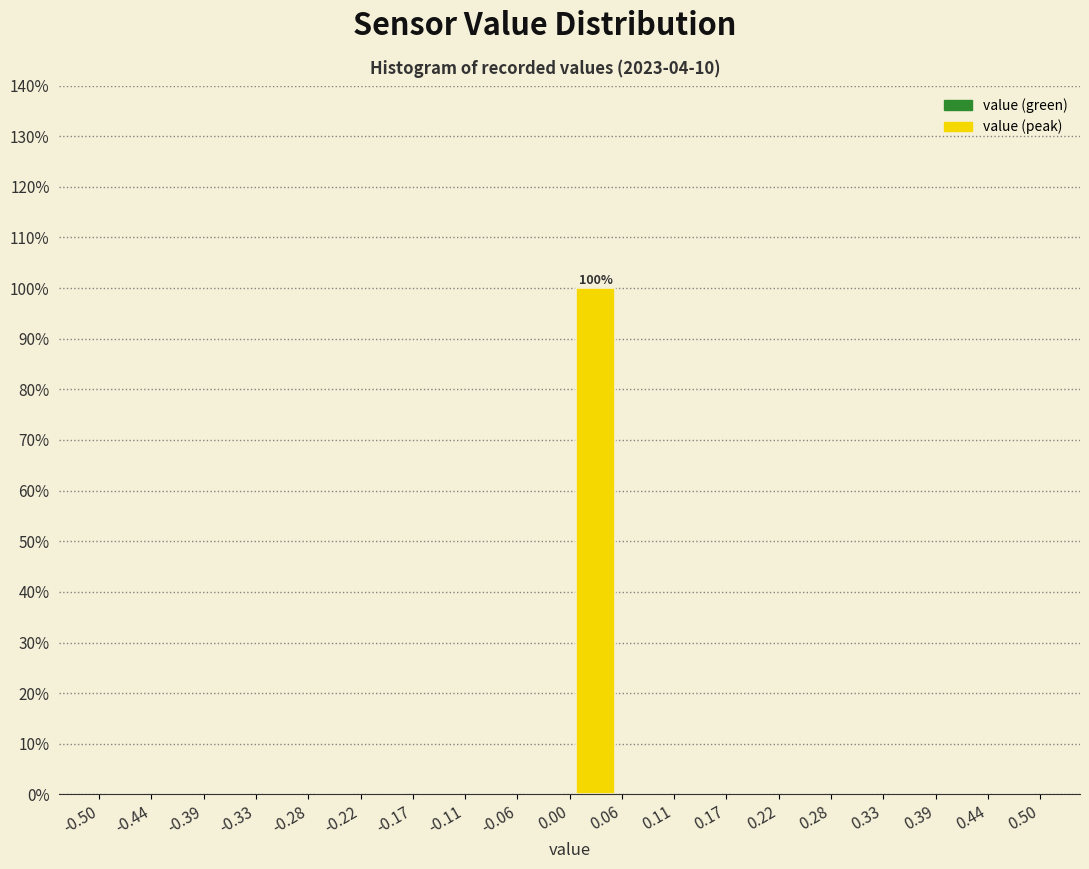

Which range on the x-axis has the tallest bar?

0.00 to 0.06